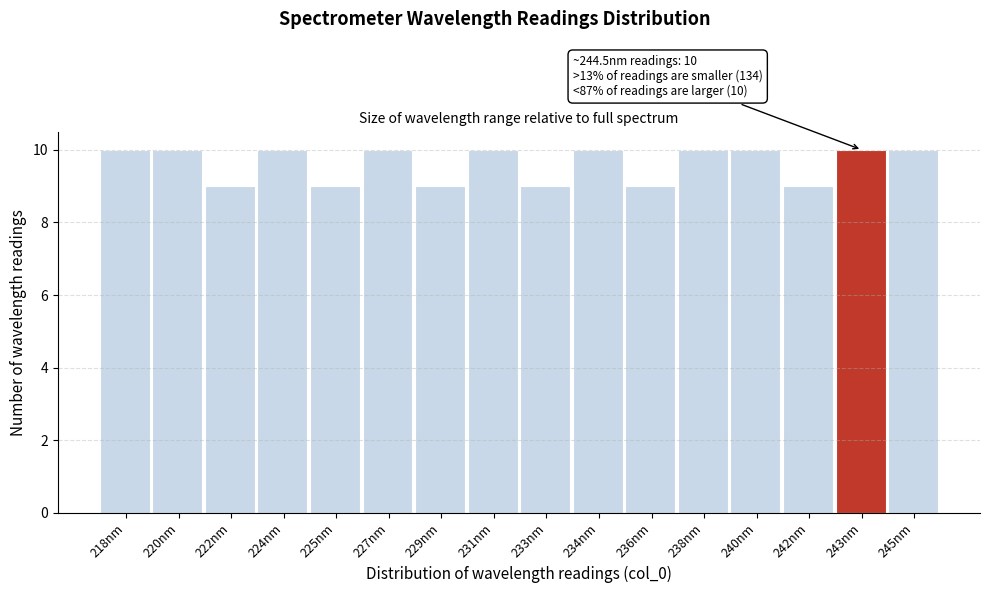

Reading left to right, list all the values displayed in this chart.

218nm=10	220nm=10	222nm=9	224nm=10	225nm=9	227nm=10	229nm=9	231nm=10	233nm=9	234nm=10	236nm=9	238nm=10	240nm=10	242nm=9	243nm=10	245nm=10